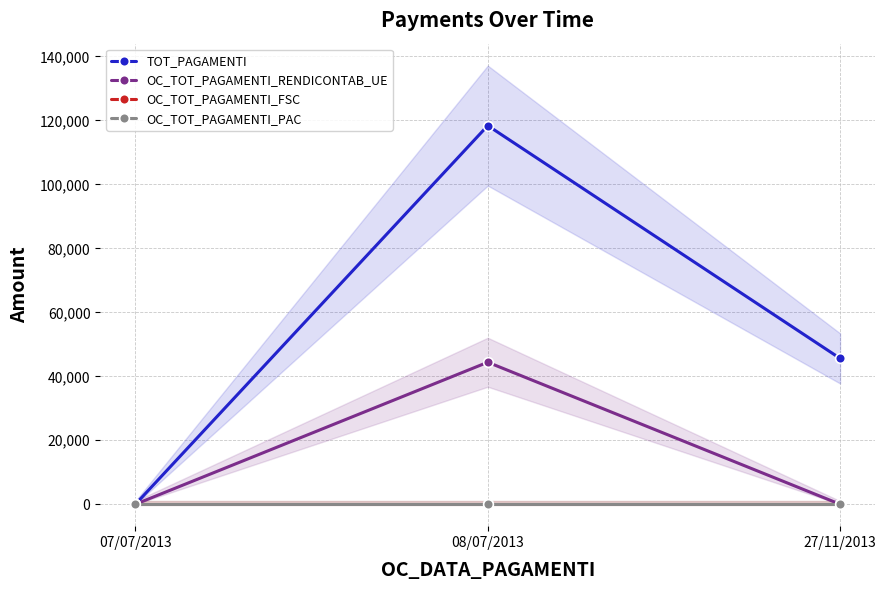

Which category has the highest value across all series?

08/07/2013